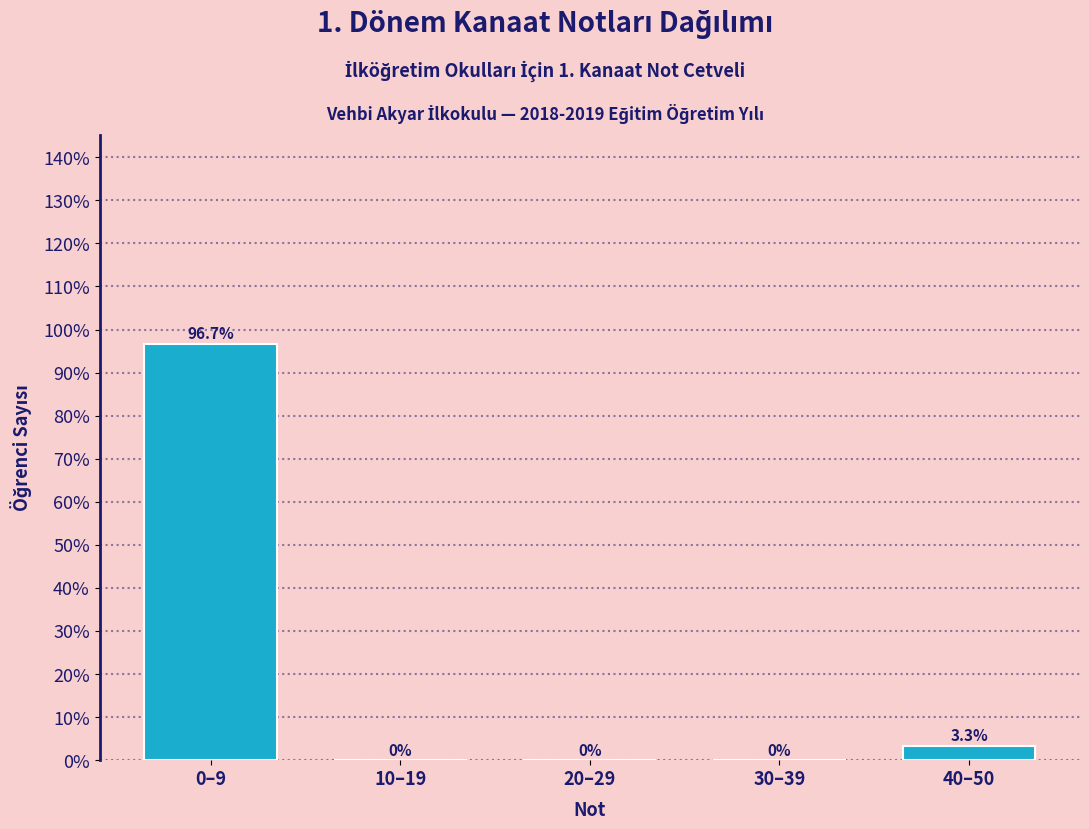

Reading left to right, transcribe all the data shown in this chart.

0–9=96.7	10–19=0.0	20–29=0.0	30–39=0.0	40–50=3.3